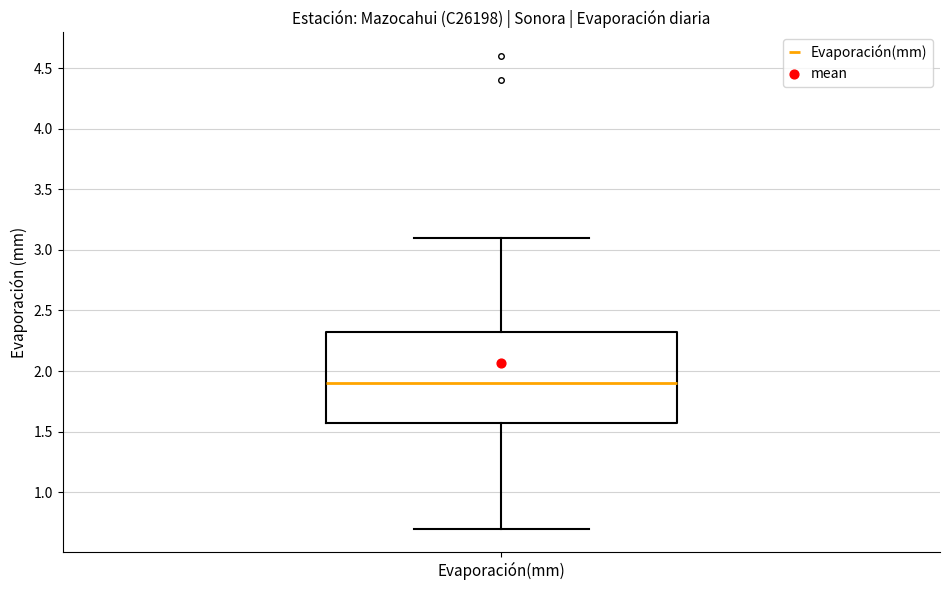

Read this box plot against the y-axis: the position of the median line, the range covered by the box, and the ends of both whiskers. The values are not printed on the chart, so give them approximately, as read against the axis.

median 1.90, box 1.60 to 2.35, whiskers 0.70 to 3.10